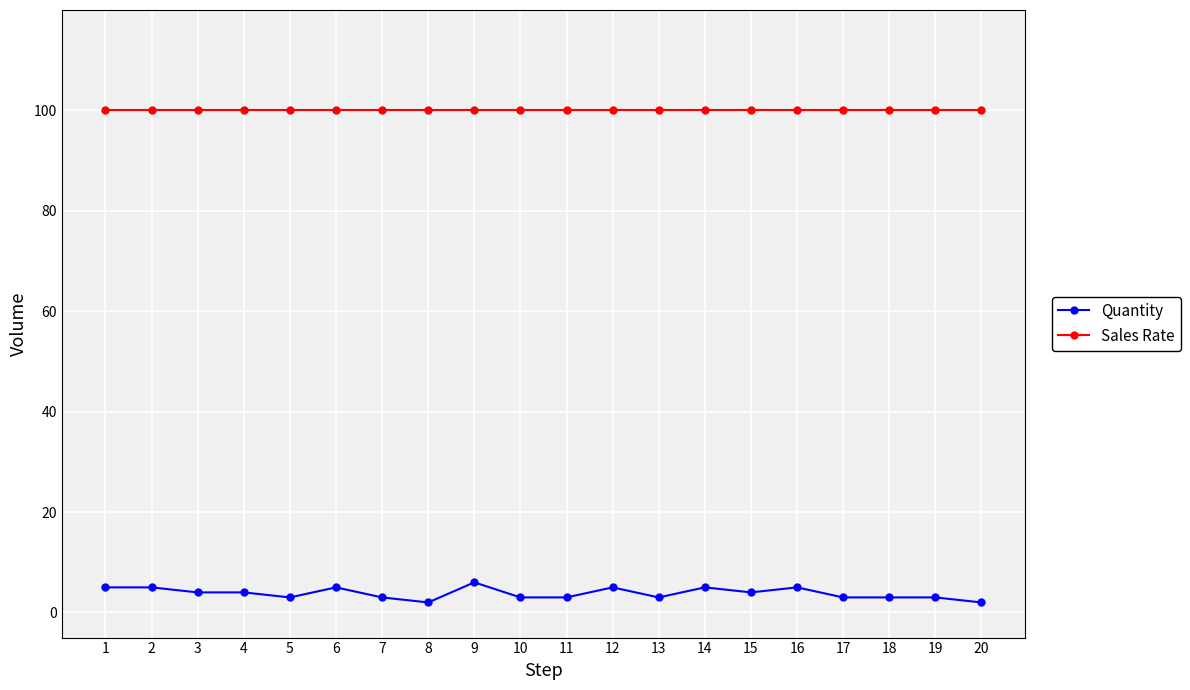

Rank the series by their average value, from lowest to highest.

Quantity, Sales Rate